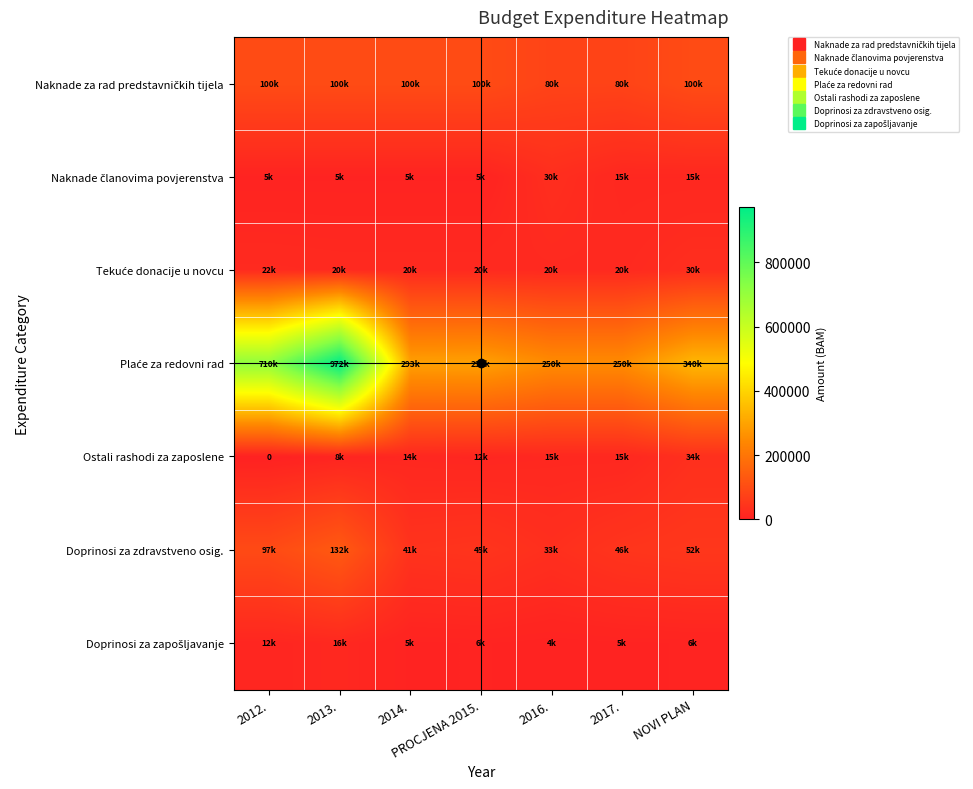

Which series has the widest spread of values?

Plaće za redovni rad